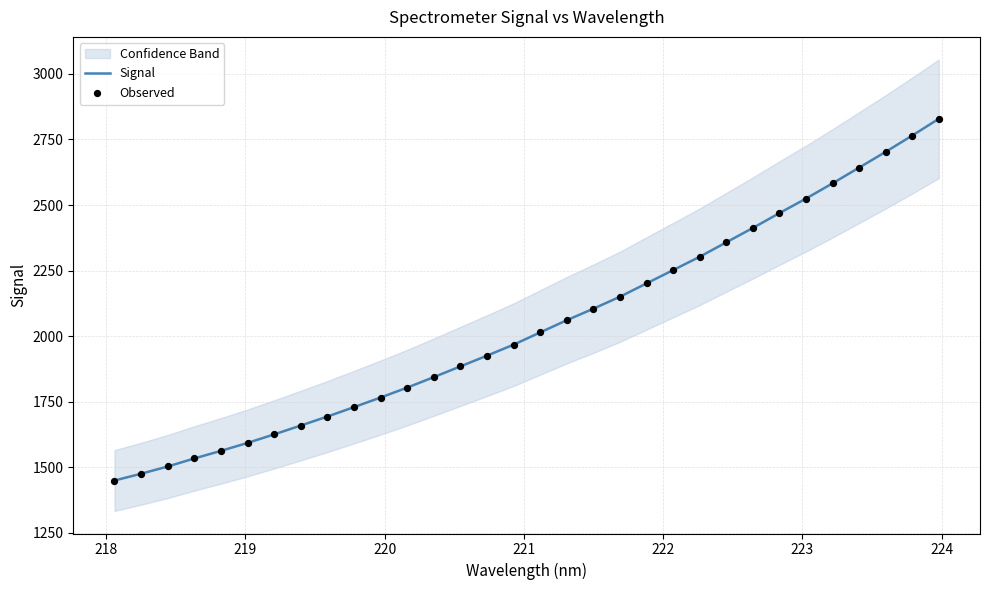

Is the value of Signal at 18 greater than the value of Observed at 10?

Yes